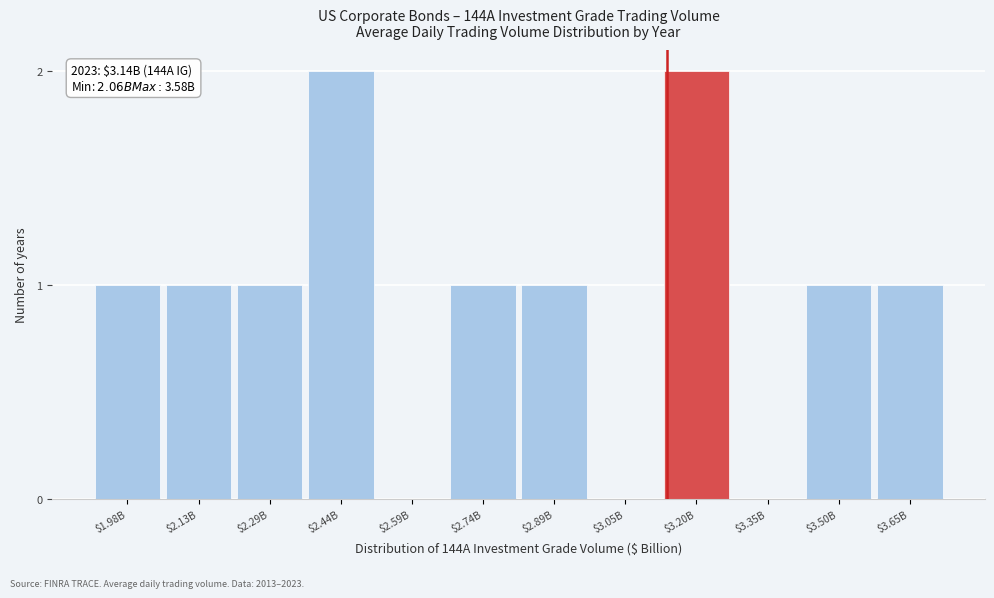

What is the sum of all values?

11